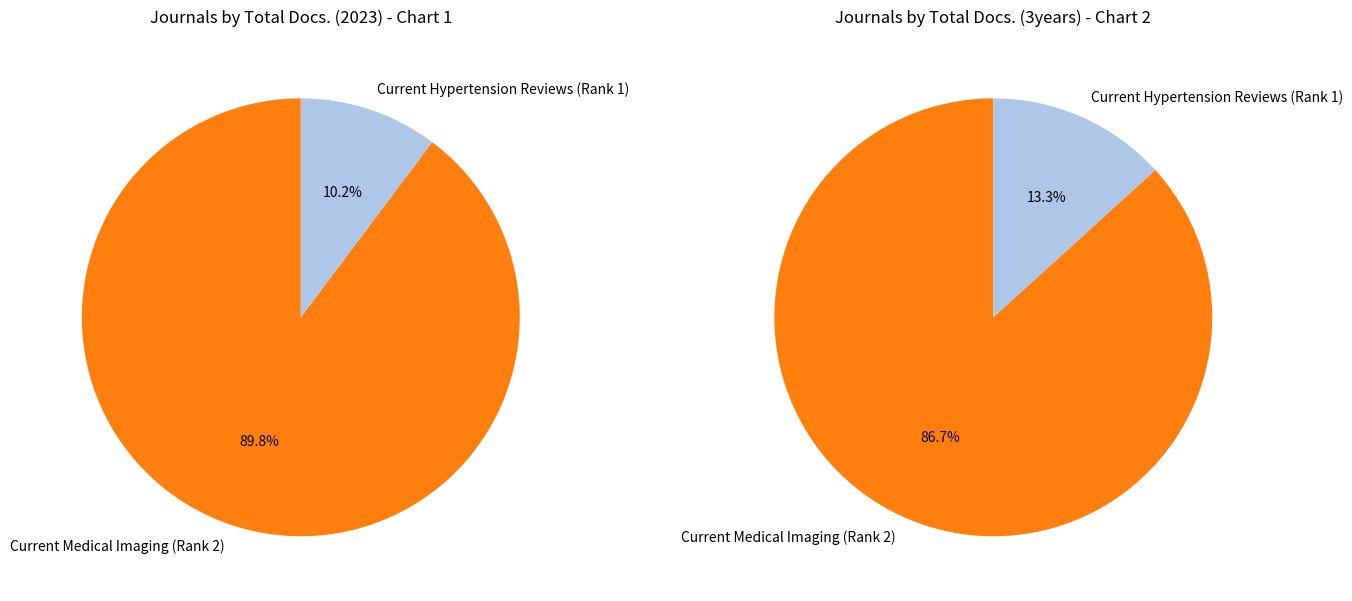

Which slice is the largest?

Current Medical Imaging (Rank 2)